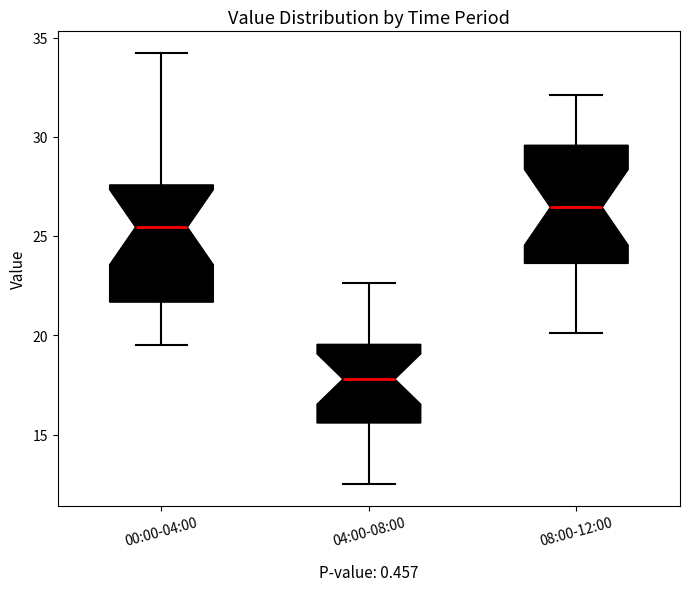

Reading left to right, transcribe this box plot: for each box, give where its median line is, the range the box spans, and where its two whiskers end, as read against the y-axis. The values are not printed on the chart, so give them approximately, as read against the axis.

00:00-04:00: median 25.5, box 21.5 to 27.5, whiskers 19.5 to 34.0
04:00-08:00: median 18.0, box 15.5 to 19.5, whiskers 12.5 to 22.5
08:00-12:00: median 26.5, box 23.5 to 29.5, whiskers 20.0 to 32.0